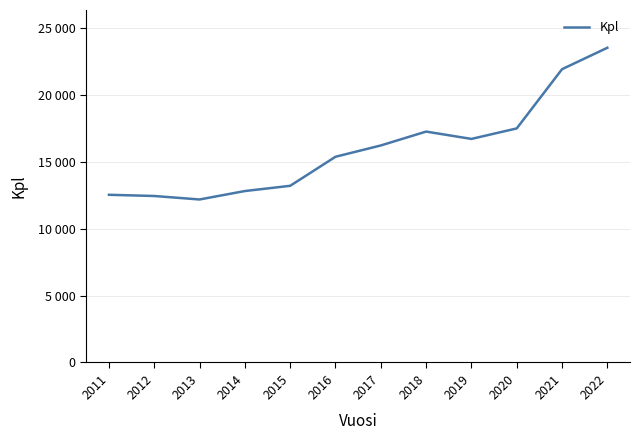

Does the chart have visible grid lines?

Yes